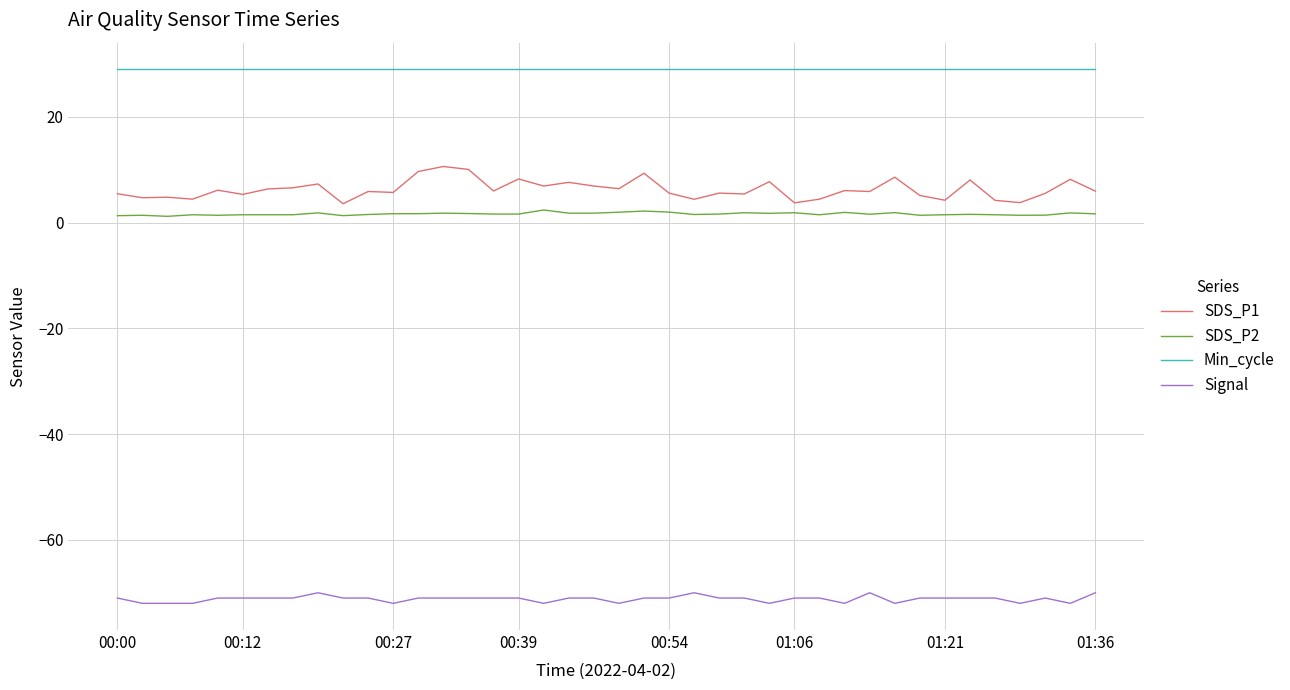

Rank the series by their maximum value, from highest to lowest.

Min_cycle, SDS_P1, SDS_P2, Signal